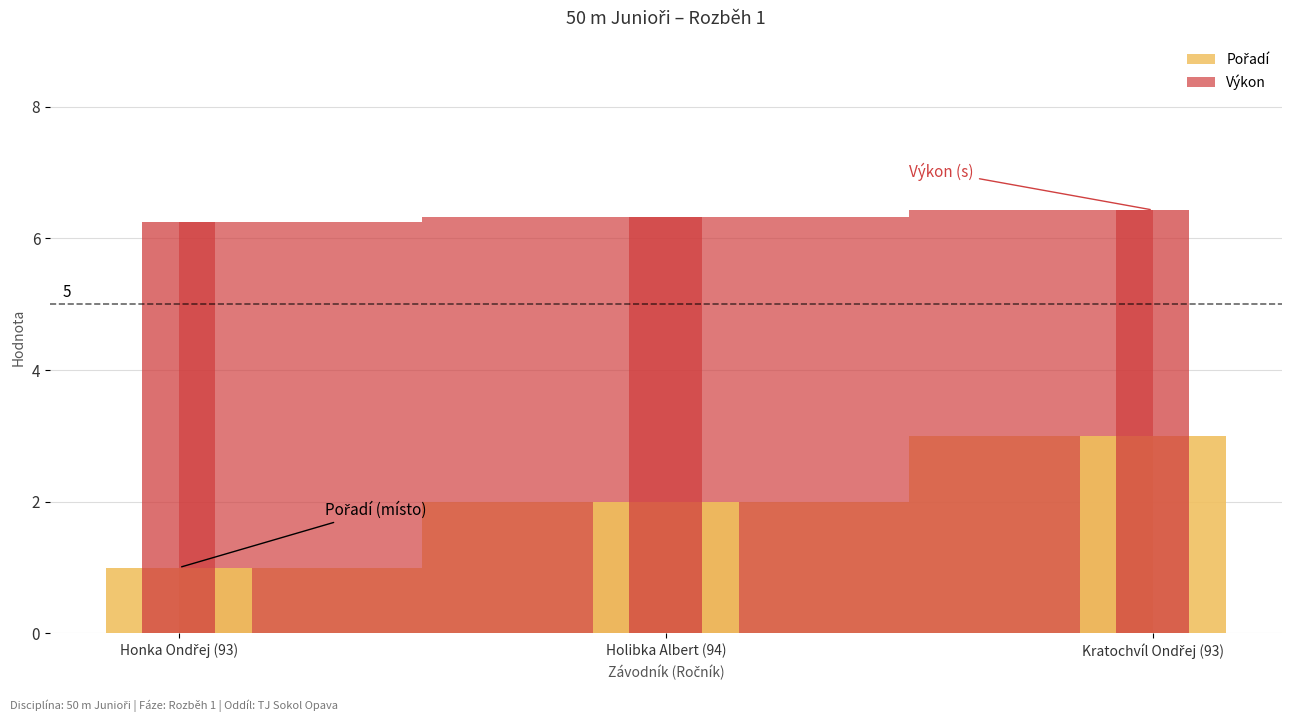

Is the value of Pořadí at Honka Ondřej (93) greater than the value of Výkon at Holibka Albert (94)?

No